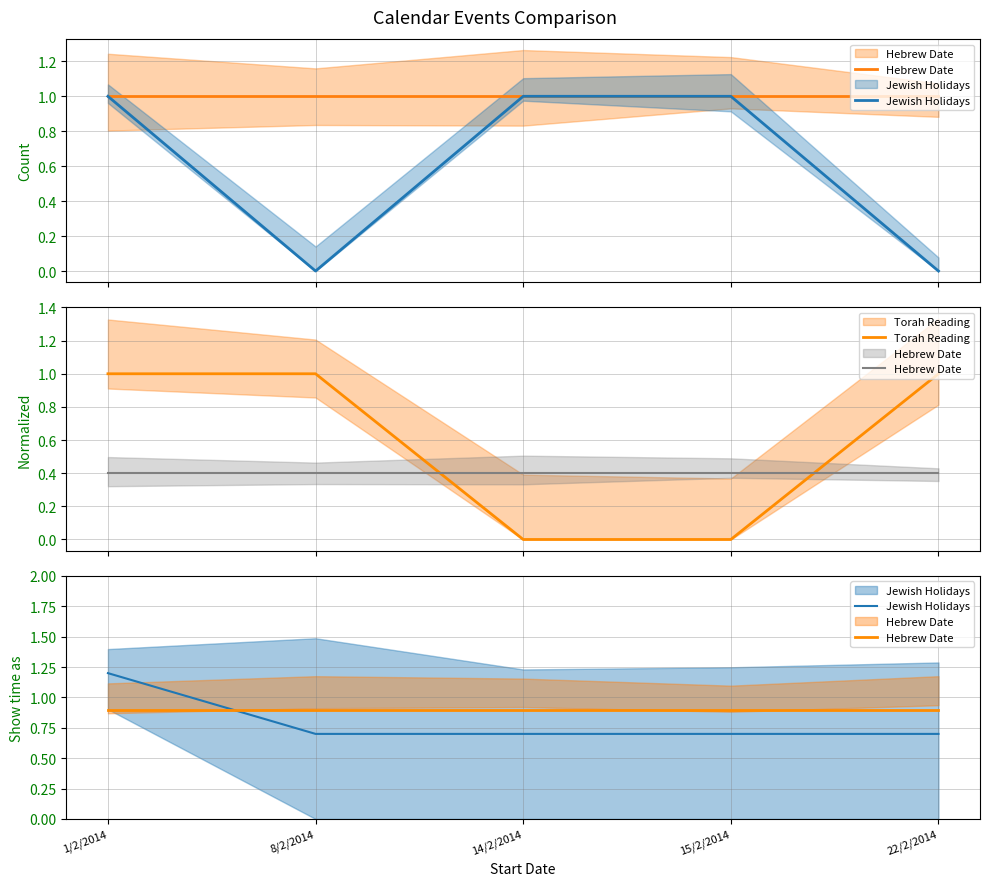

True or false: Torah Reading has a value of 0.6 at 15/2/2014.

False